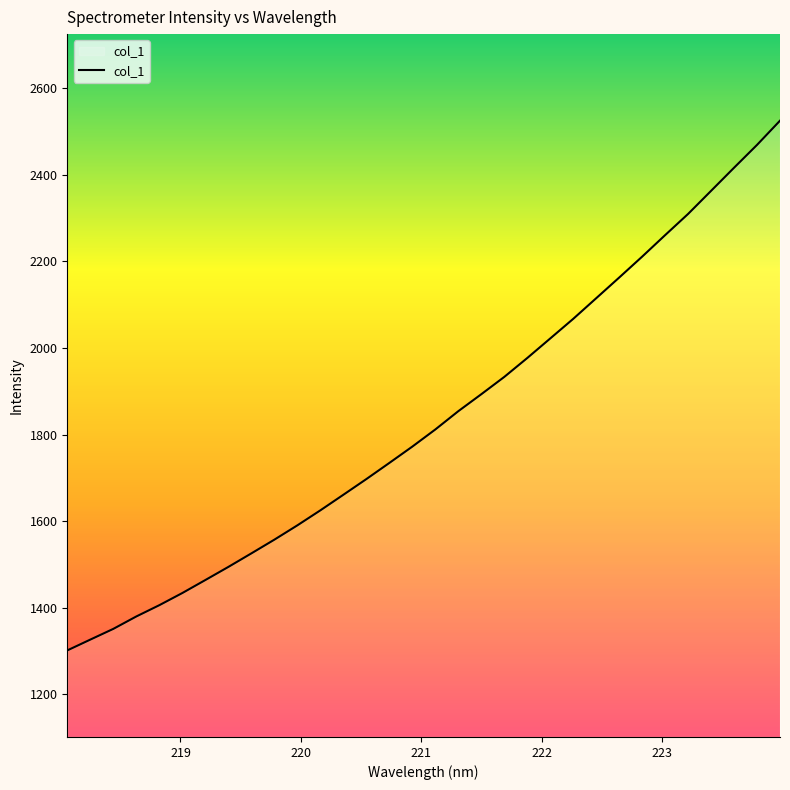

What is the smallest value displayed?

1301.2